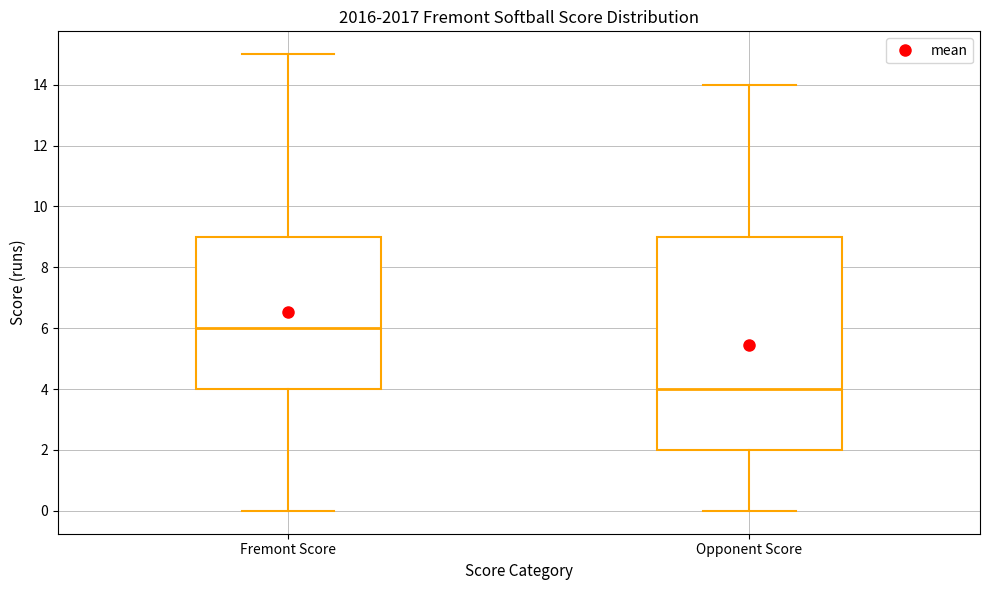

Reading left to right, read every box against the y-axis: the position of its median line, the range the box covers, and the ends of its whiskers. The values are not printed on the chart, so give them approximately, as read against the axis.

Fremont Score: median 6, box 4 to 9, whiskers 0 to 15
Opponent Score: median 4, box 2 to 9, whiskers 0 to 14